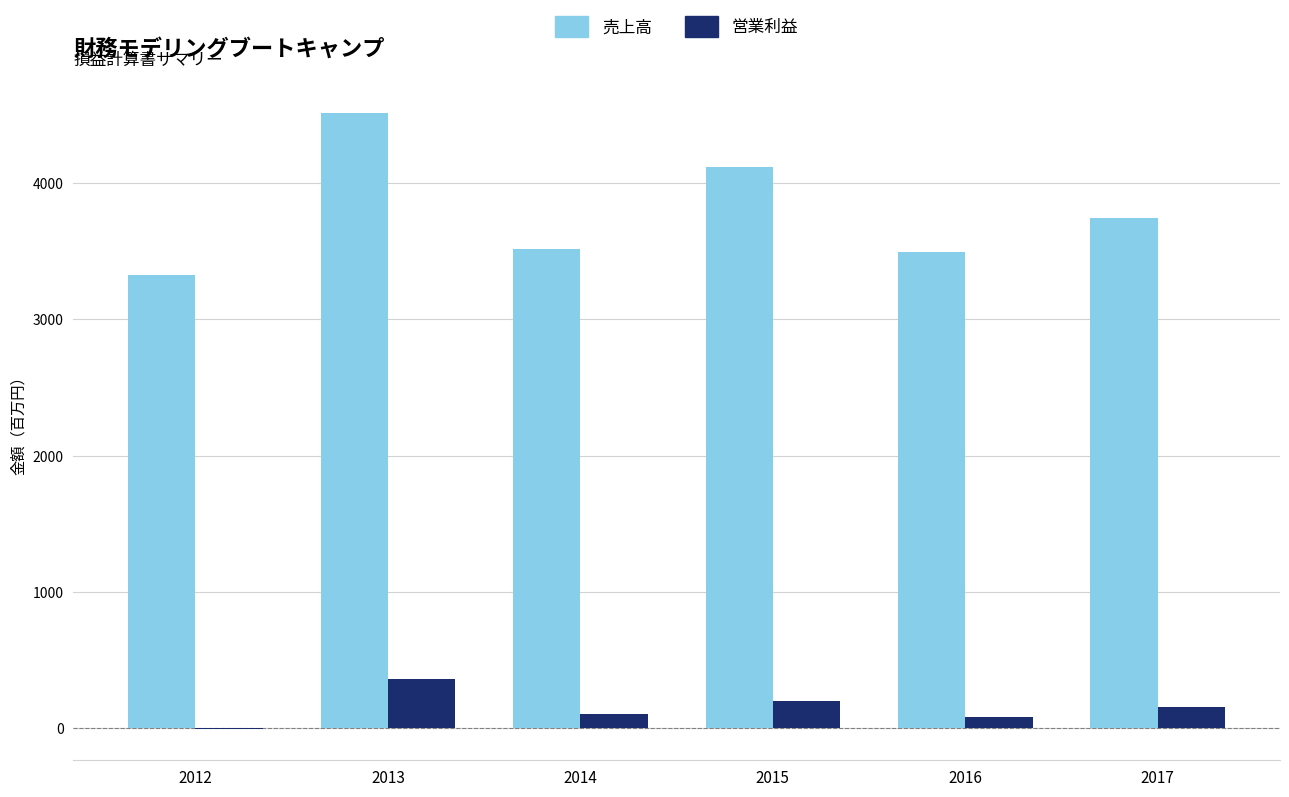

Read the 営業利益 value at 2014.

101.2